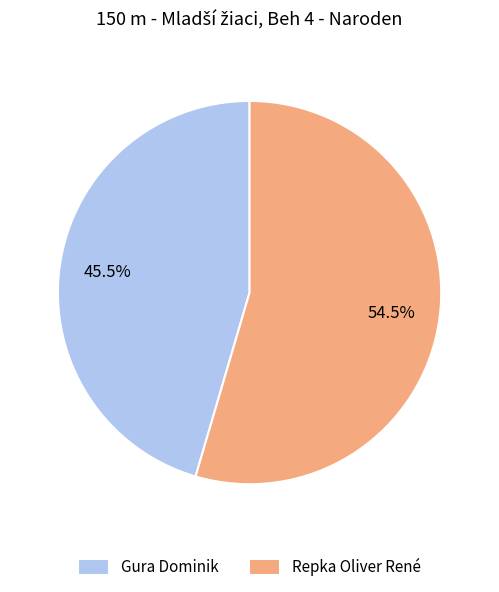

What is the total percentage of Repka Oliver René and Gura Dominik?

100.0%